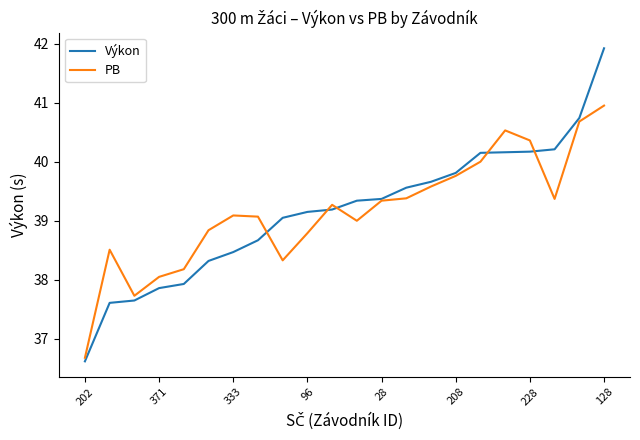

What are all the series names shown in the legend?

Výkon, PB